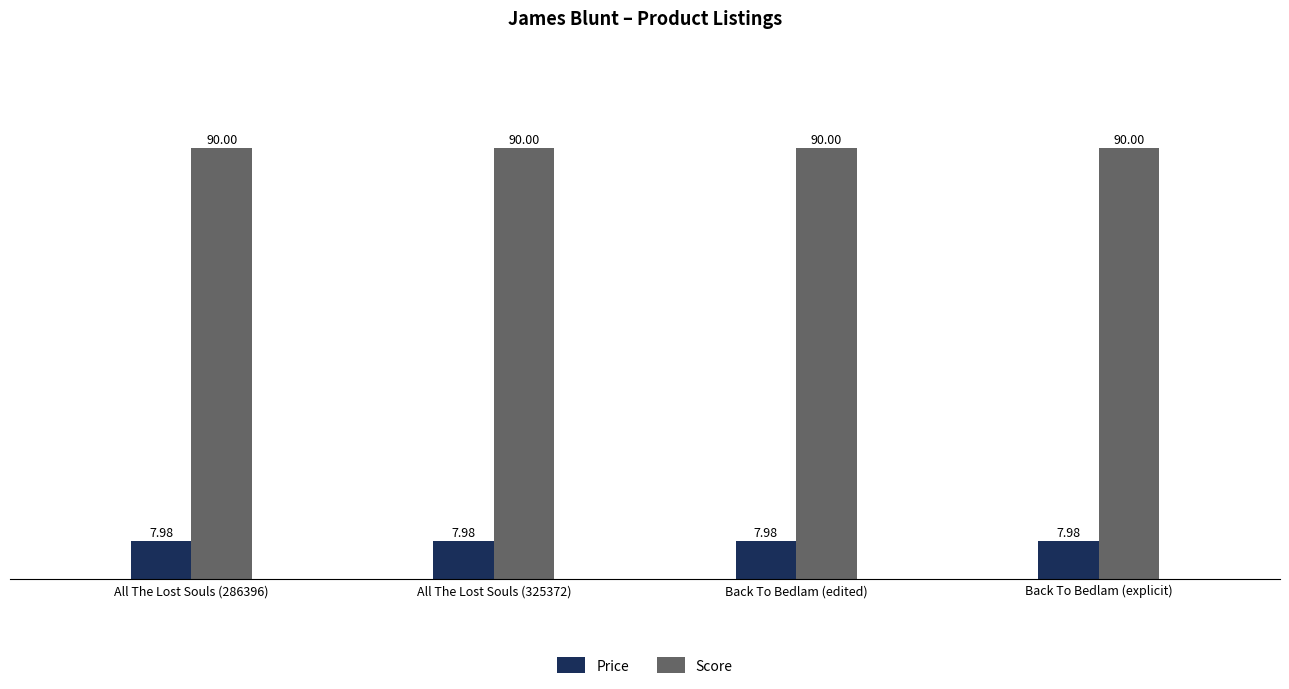

What is the label of the 1st bar from the left?

All The Lost Souls (286396)